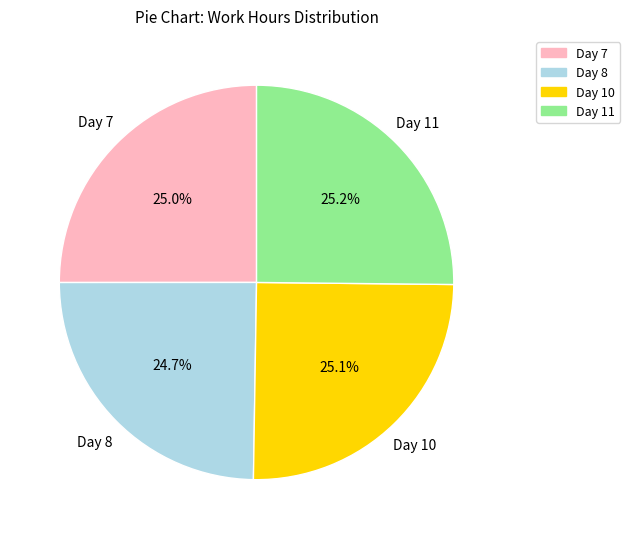

How many segments does this pie chart have?

4